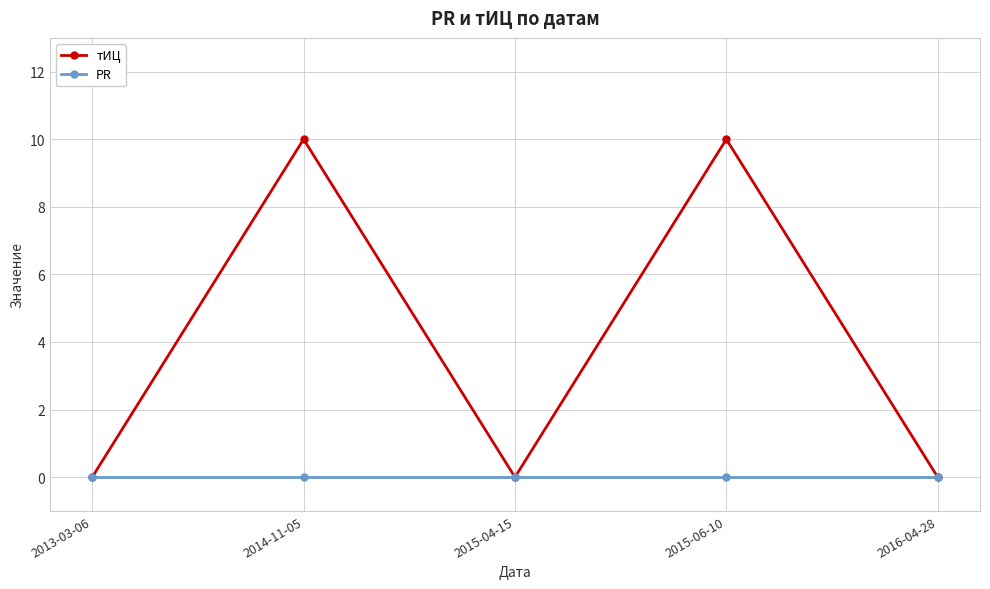

What is the label of the 4th point from the right?

2014-11-05